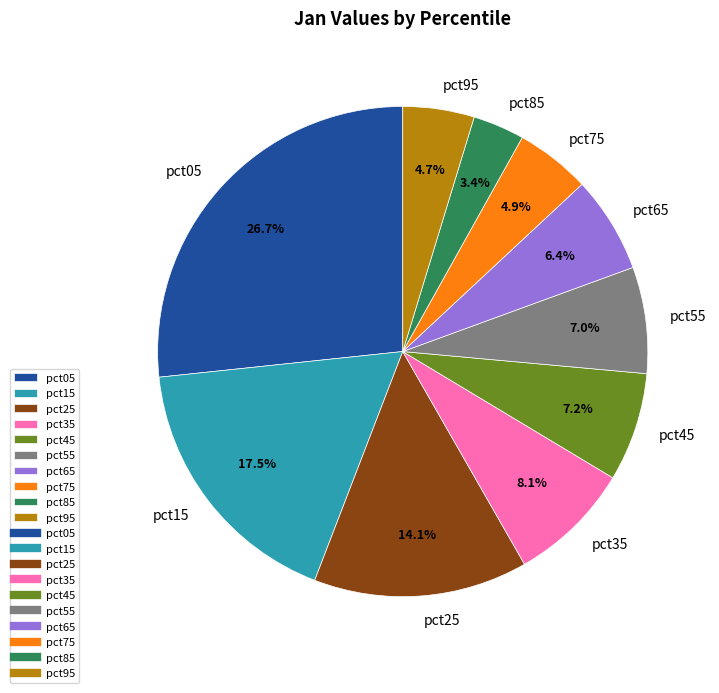

Does any single category account for the majority?

No